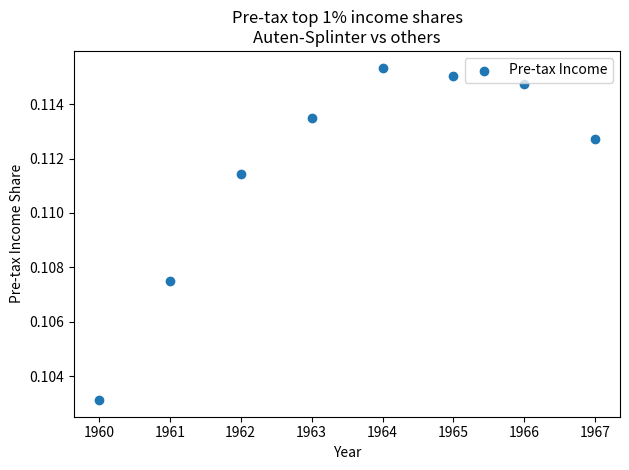

What is the average X value?

1963.5